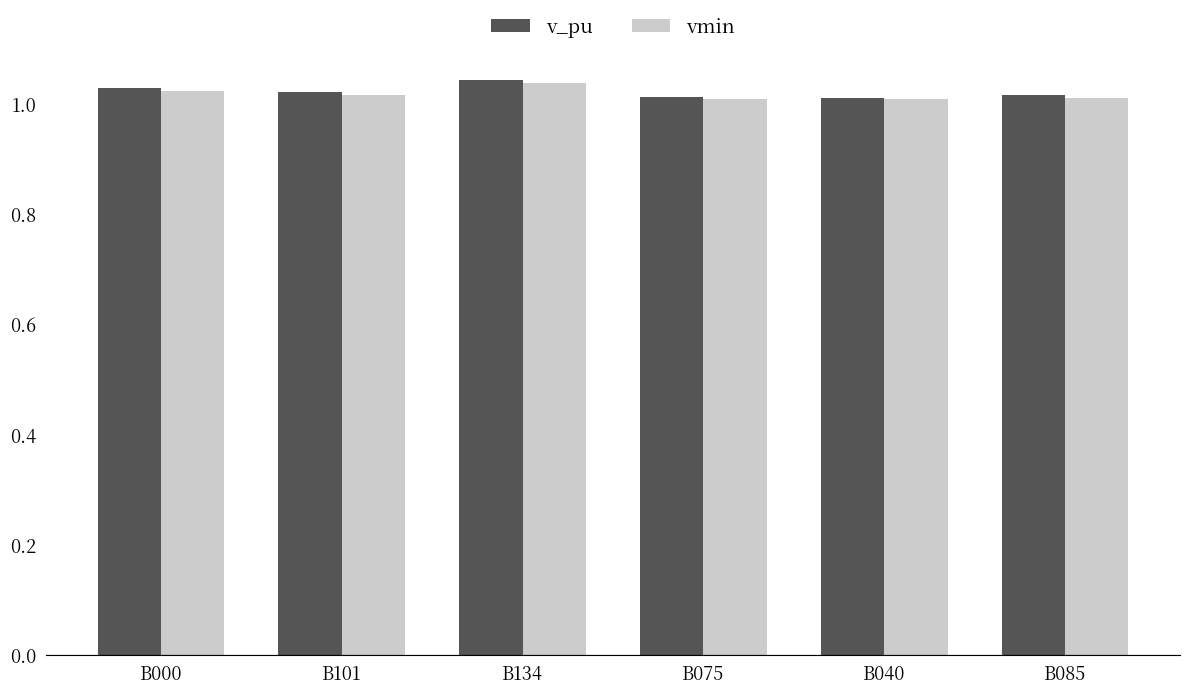

How many series are shown in this chart?

2